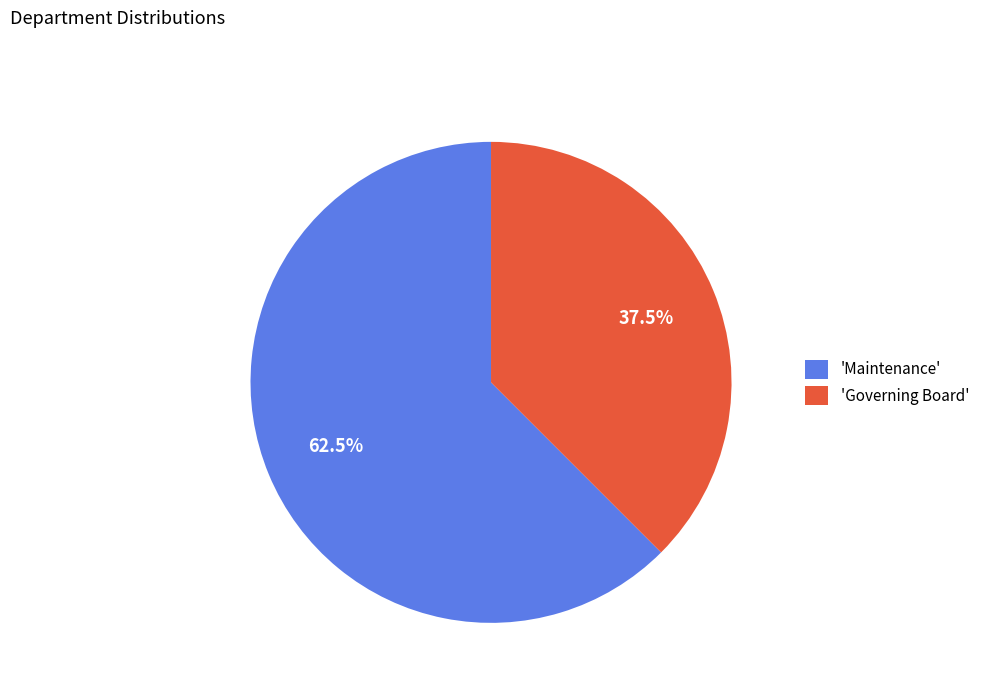

Which category has the biggest portion of the pie?

'Maintenance'